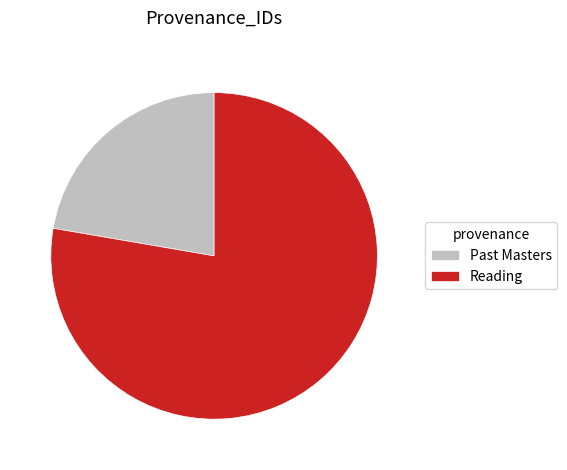

How many segments does this pie chart have?

2